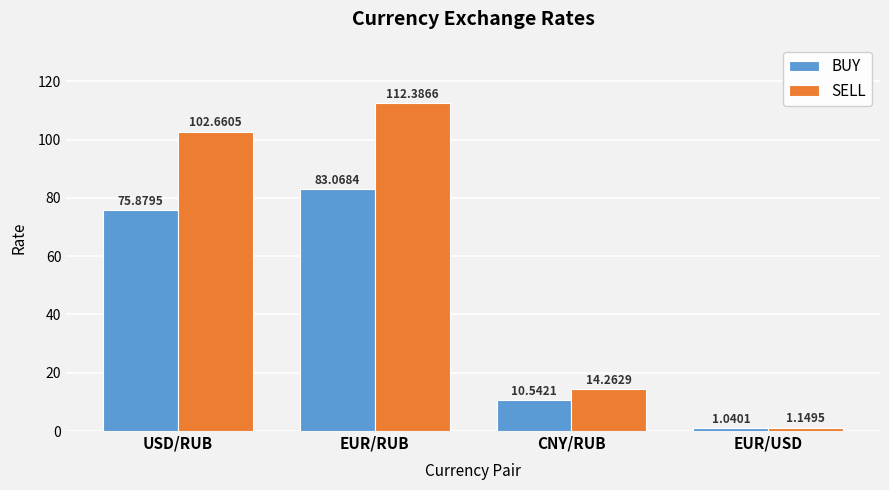

Rank the series at EUR/RUB from lowest to highest value.

BUY, SELL